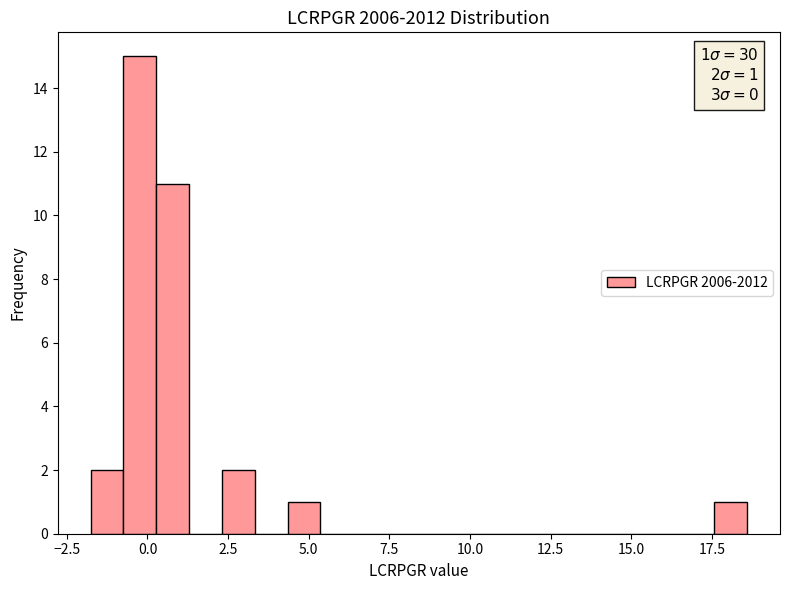

Read against the x-axis, roughly where is the centre of the tallest bar?

0.0